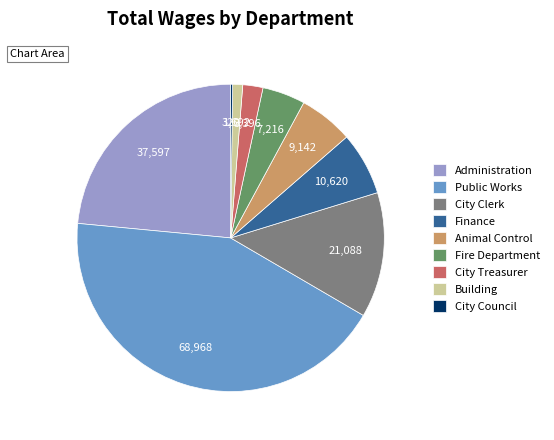

Does any single category account for the majority?

No